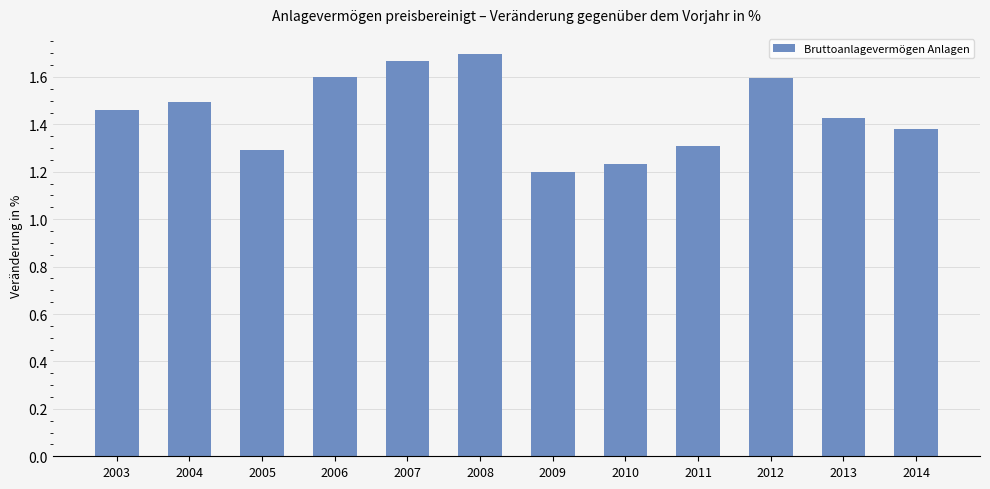

At which label is the value closest to 1?

2009